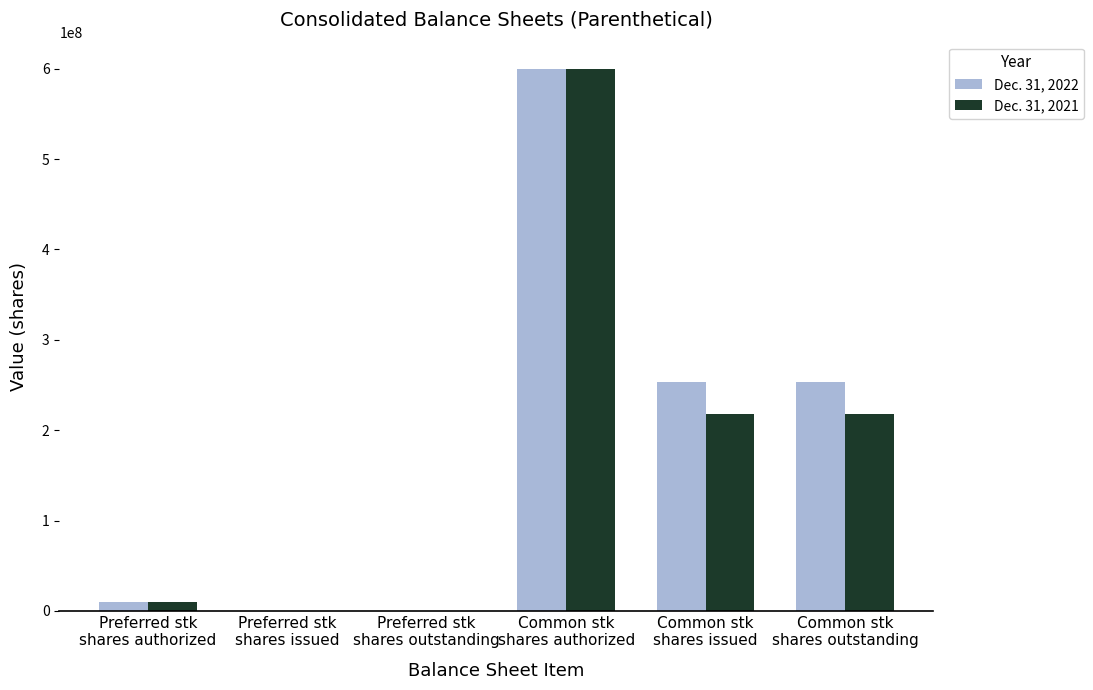

What is the maximum value shown in the chart?

600000000